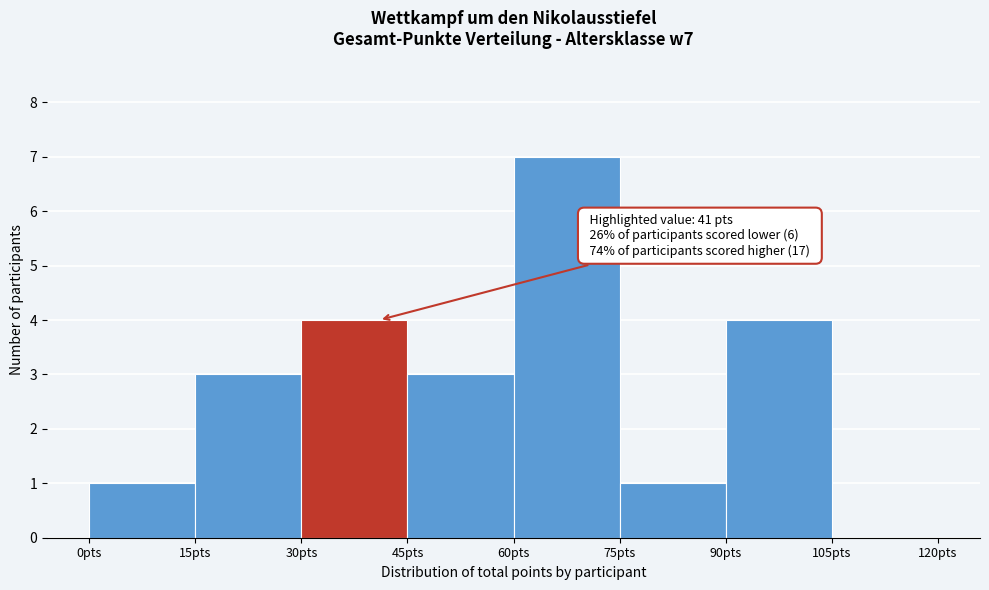

Over which range of the x-axis is the bar tallest?

60 to 75